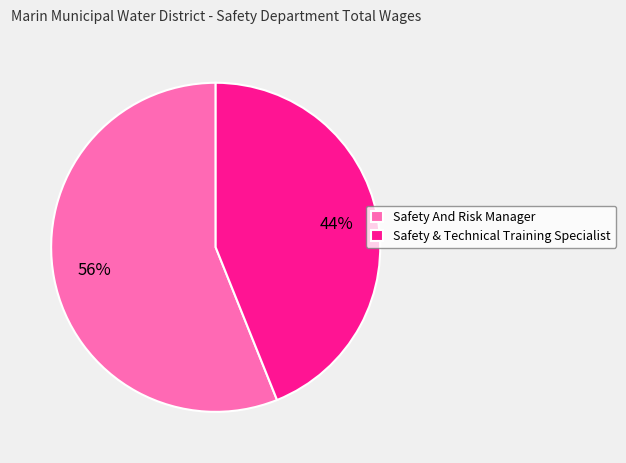

How many slices are in this pie chart?

2